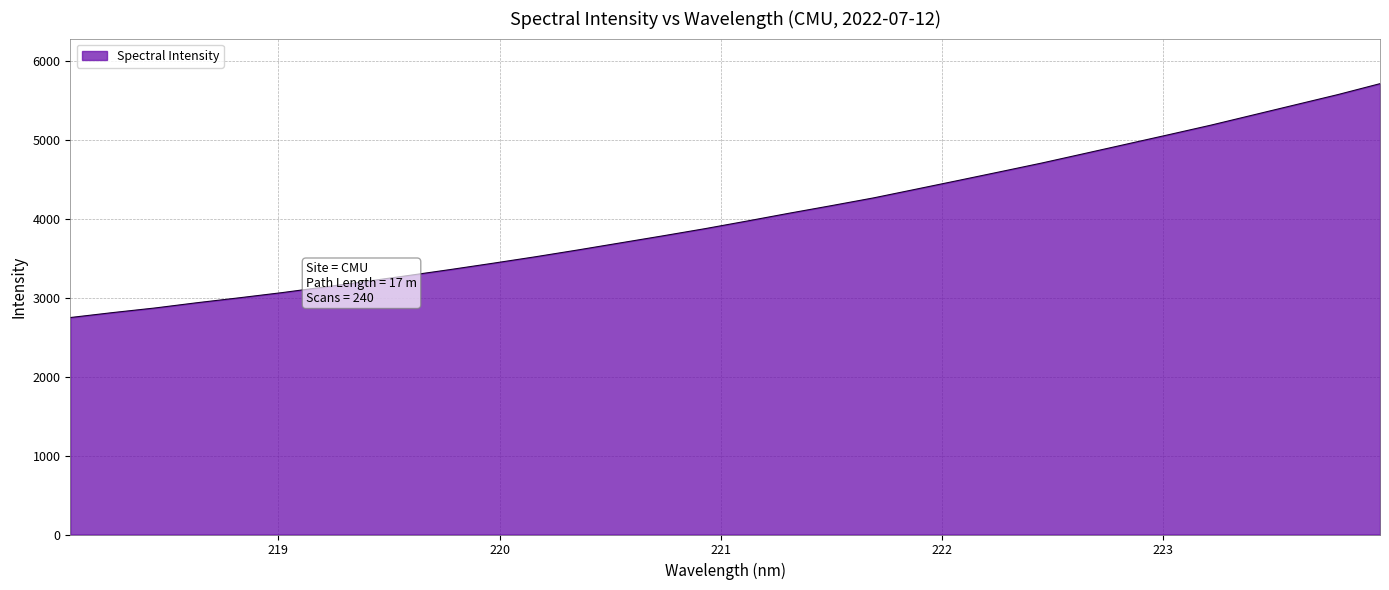

What is the maximum value shown in the chart?

5715.0